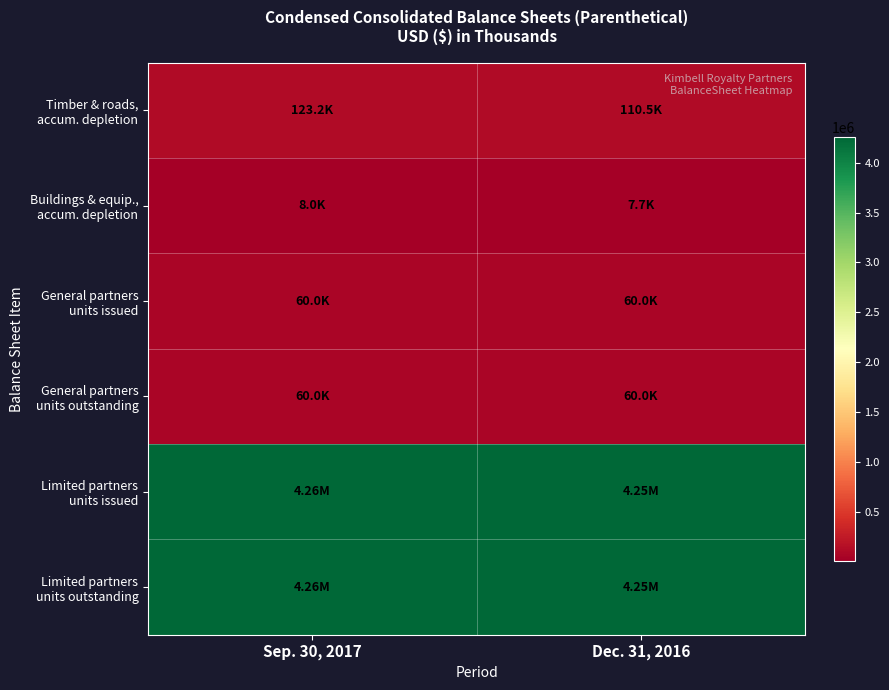

How many data points does each series have?

2